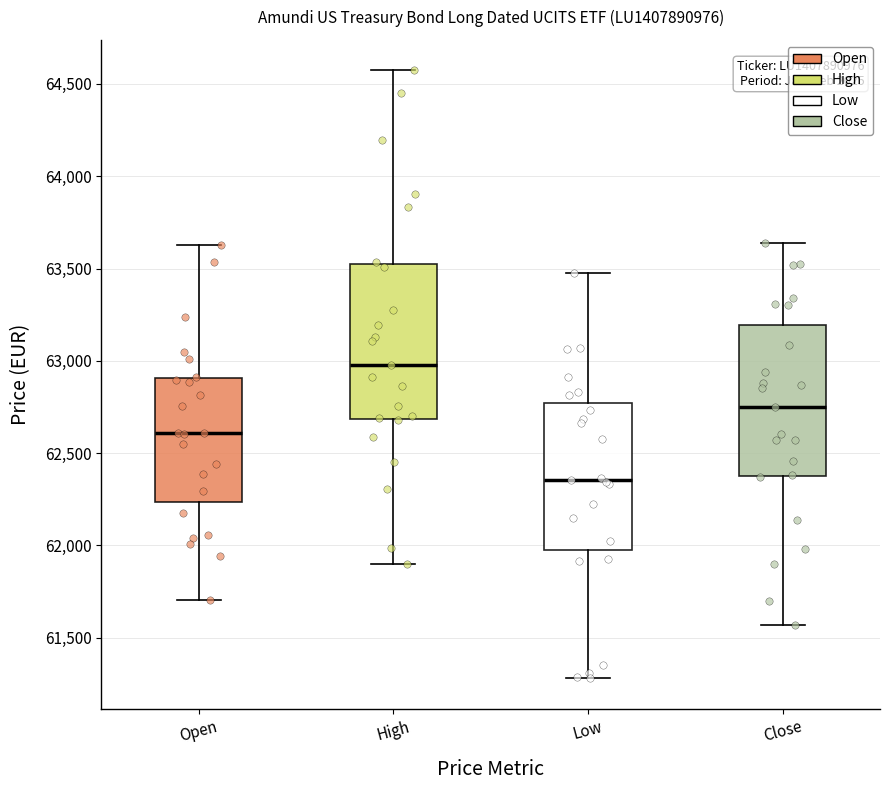

Which box's median line is the lowest?

Low